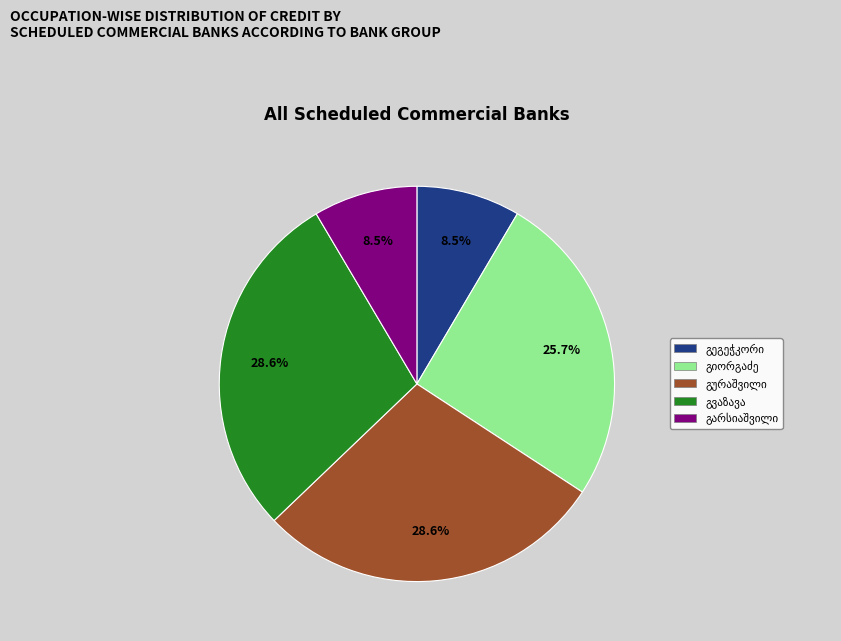

Does any single category account for the majority?

No